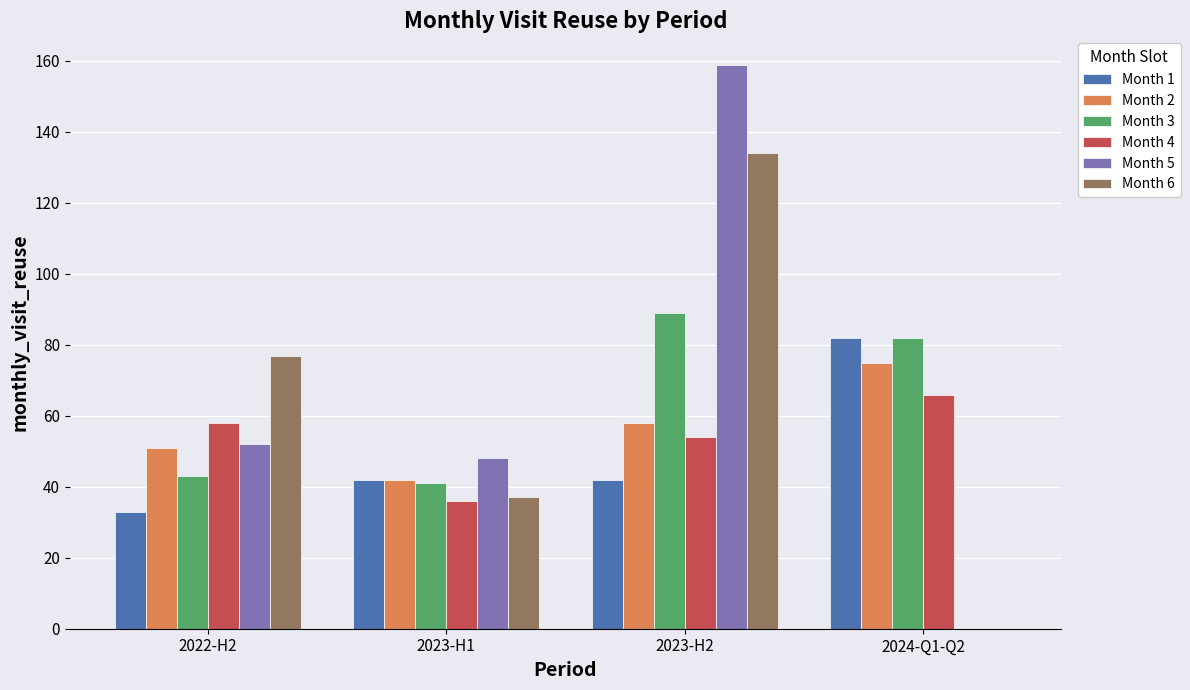

Reading left to right, transcribe all the data shown in this chart.

Month 1: 33	42	42	82
Month 2: 51	42	58	75
Month 3: 43	41	89	82
Month 4: 58	36	54	66
Month 5: 52	48	159	0
Month 6: 77	37	134	0